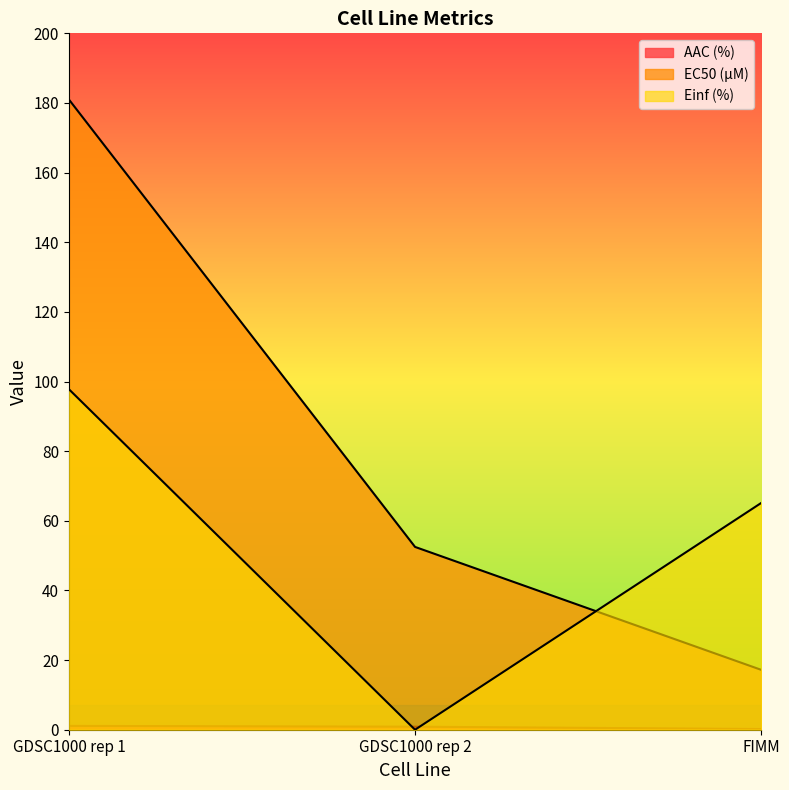

Which has a higher value, GDSC1000 rep 2 or GDSC1000 rep 1?

GDSC1000 rep 1